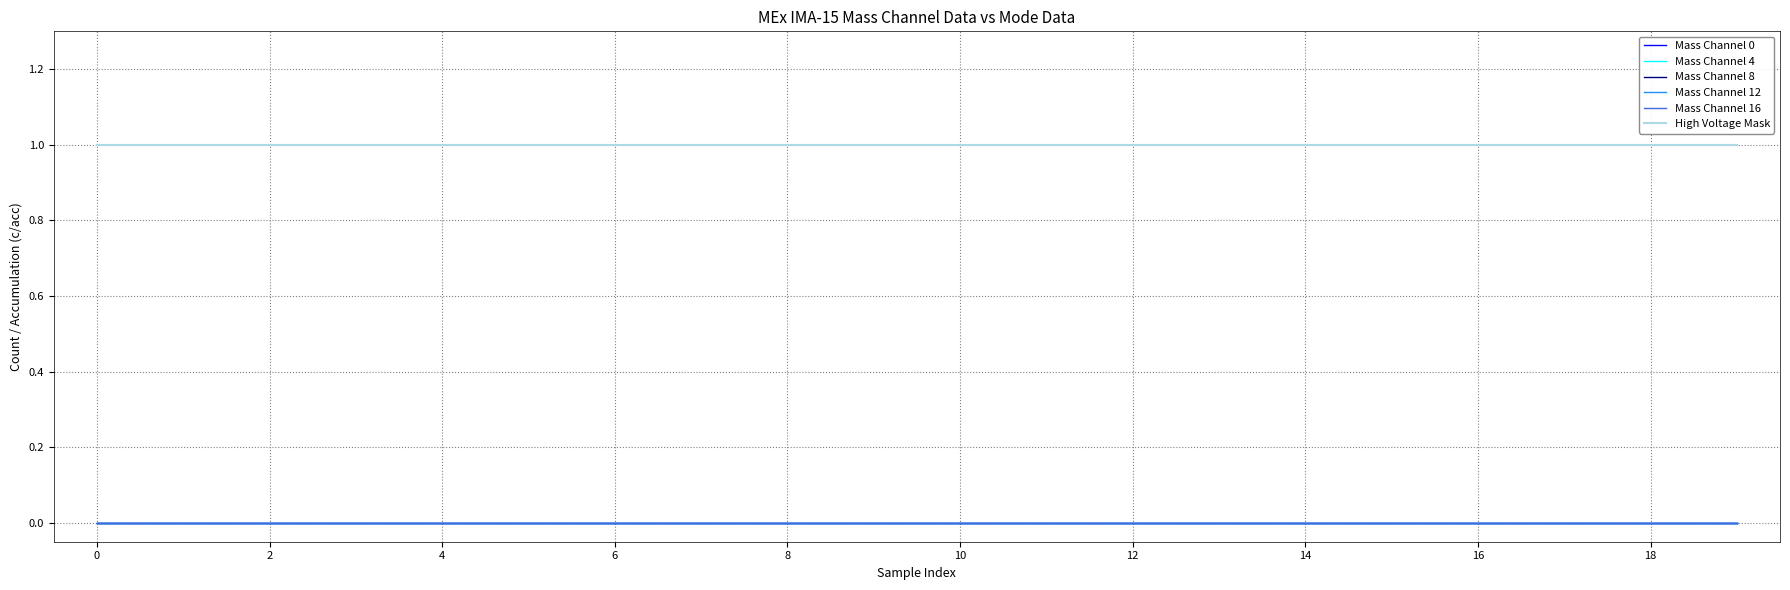

Does the chart display data point markers on the line(s)?

No